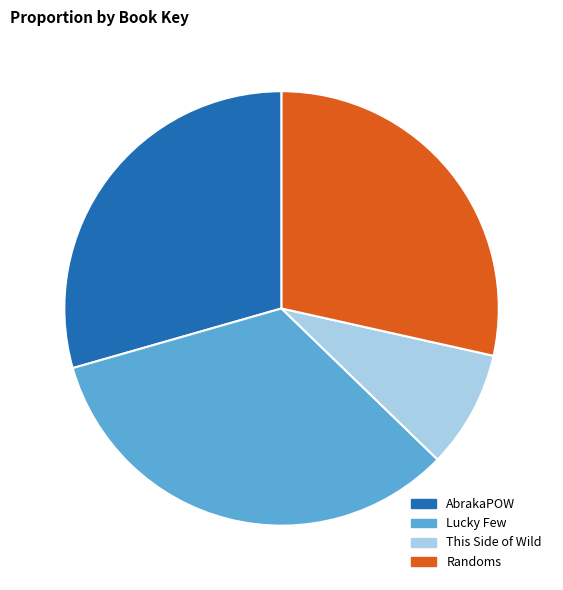

Is it true that AbrakaPOW is 35% of the pie?

False